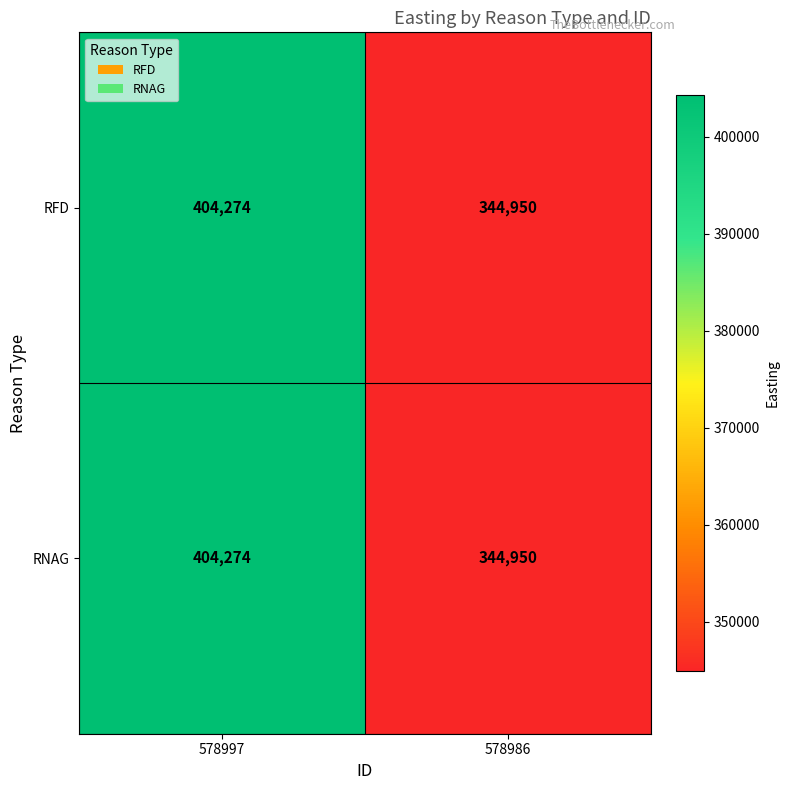

What is the sum of all RFD values?

749224